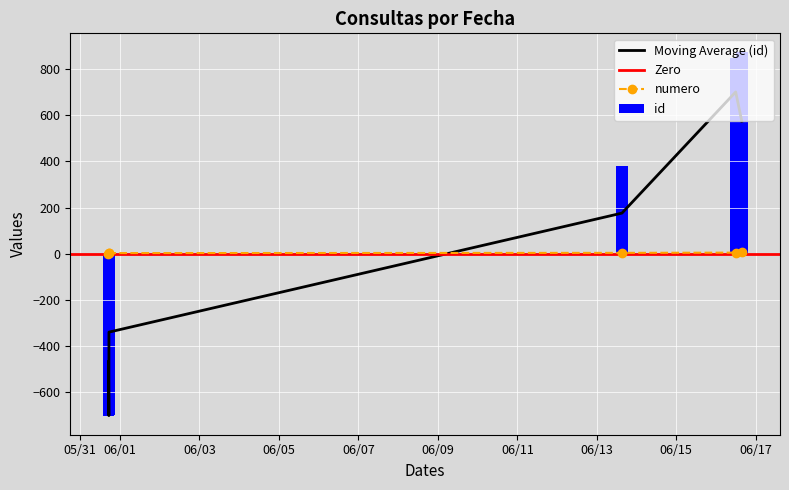

How many negative values does the id series have?

3